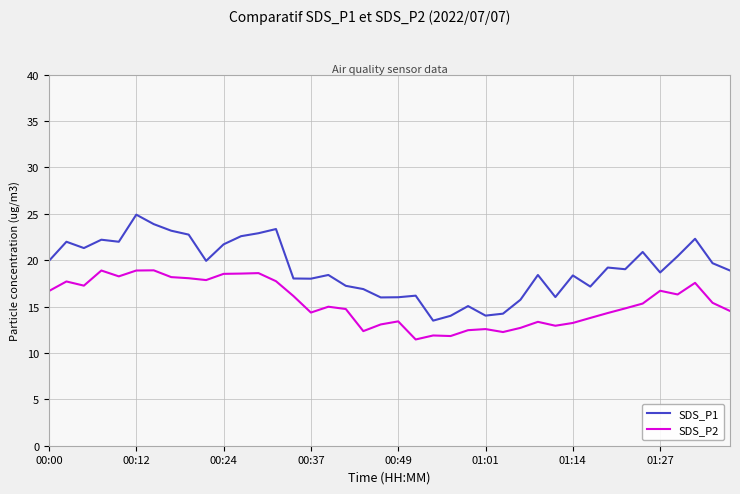

What is the greatest value displayed?

24.9